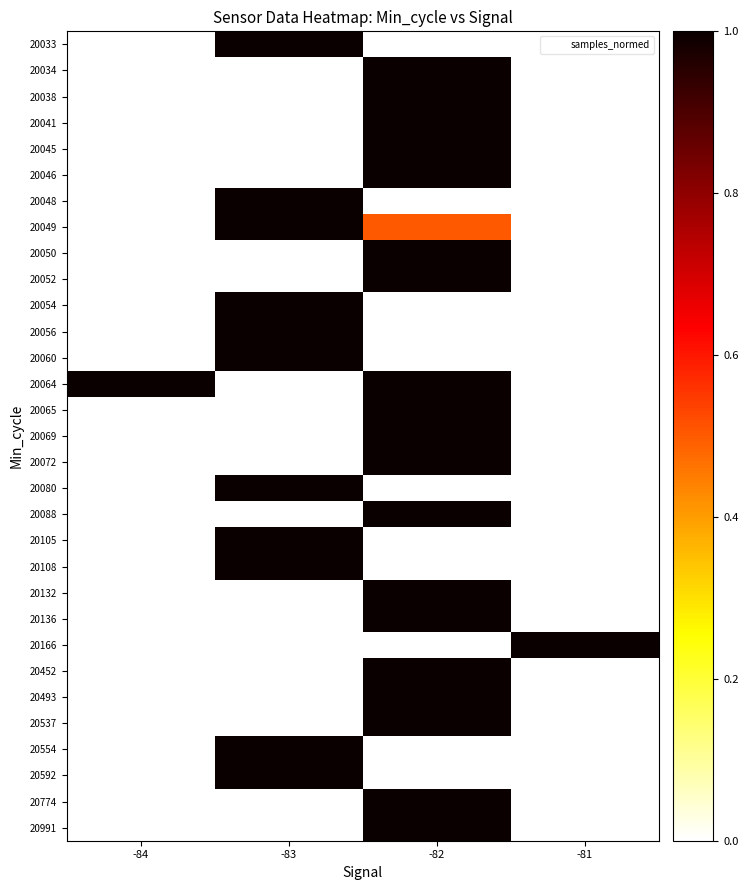

Which category has the highest value across all series?

-83